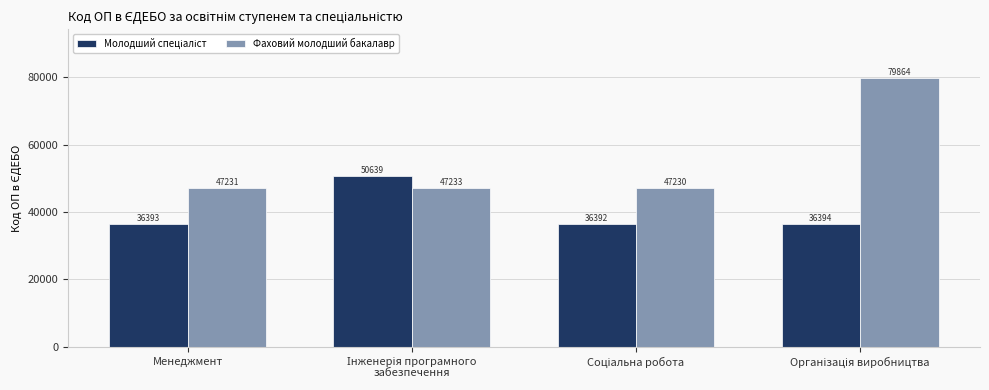

What is the difference between the maximum and second lowest values in the Фаховий молодший бакалавр series?

32633